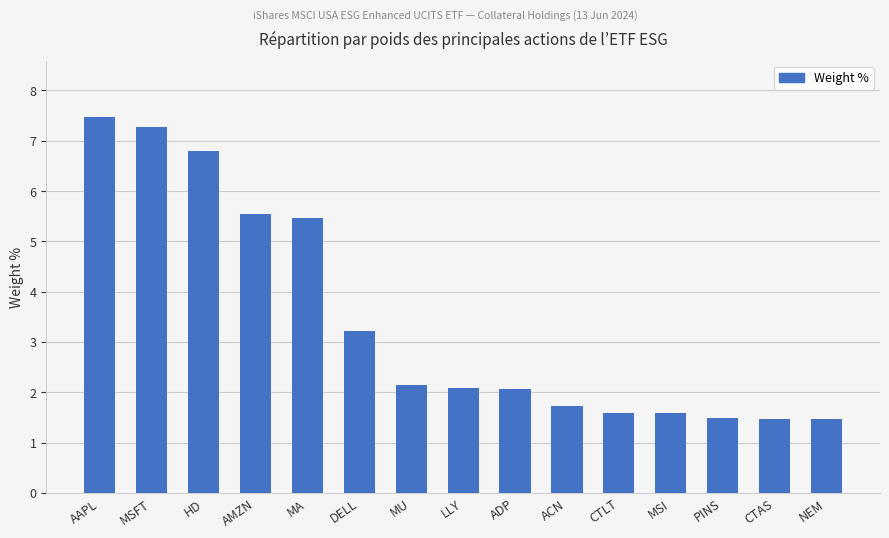

The value at MSI is 1.6. True or false?

True